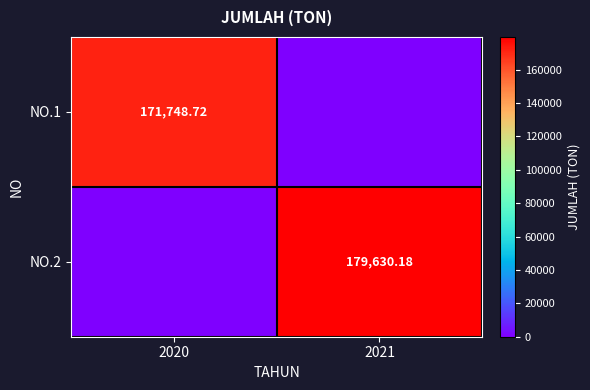

How many data points in NO.1 are less than 171748?

1